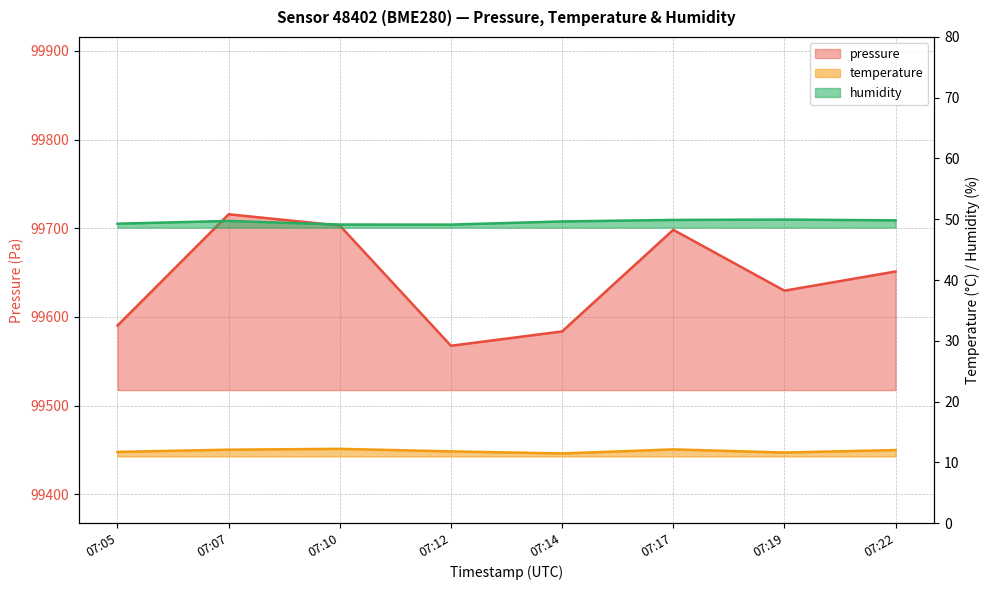

How many data points in temperature are above 12?

4